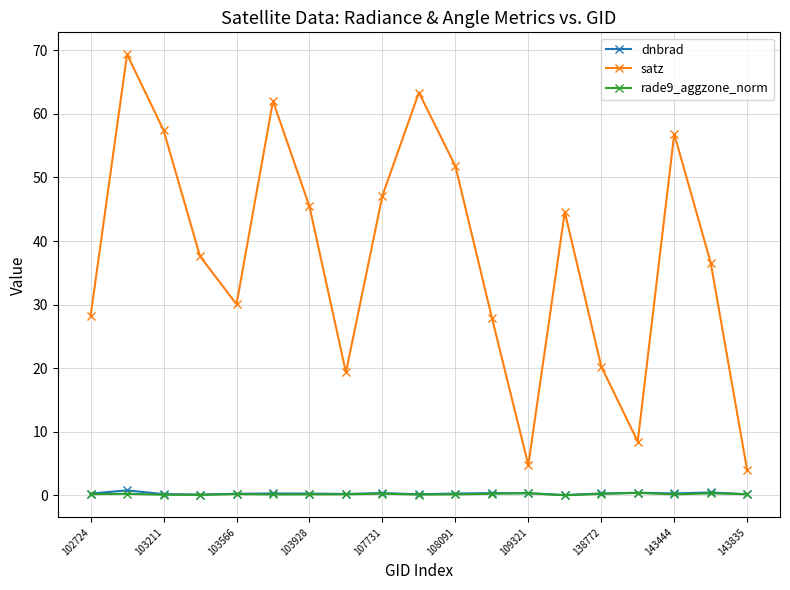

What is the value of the satz point at the 9th from the left?

47.1